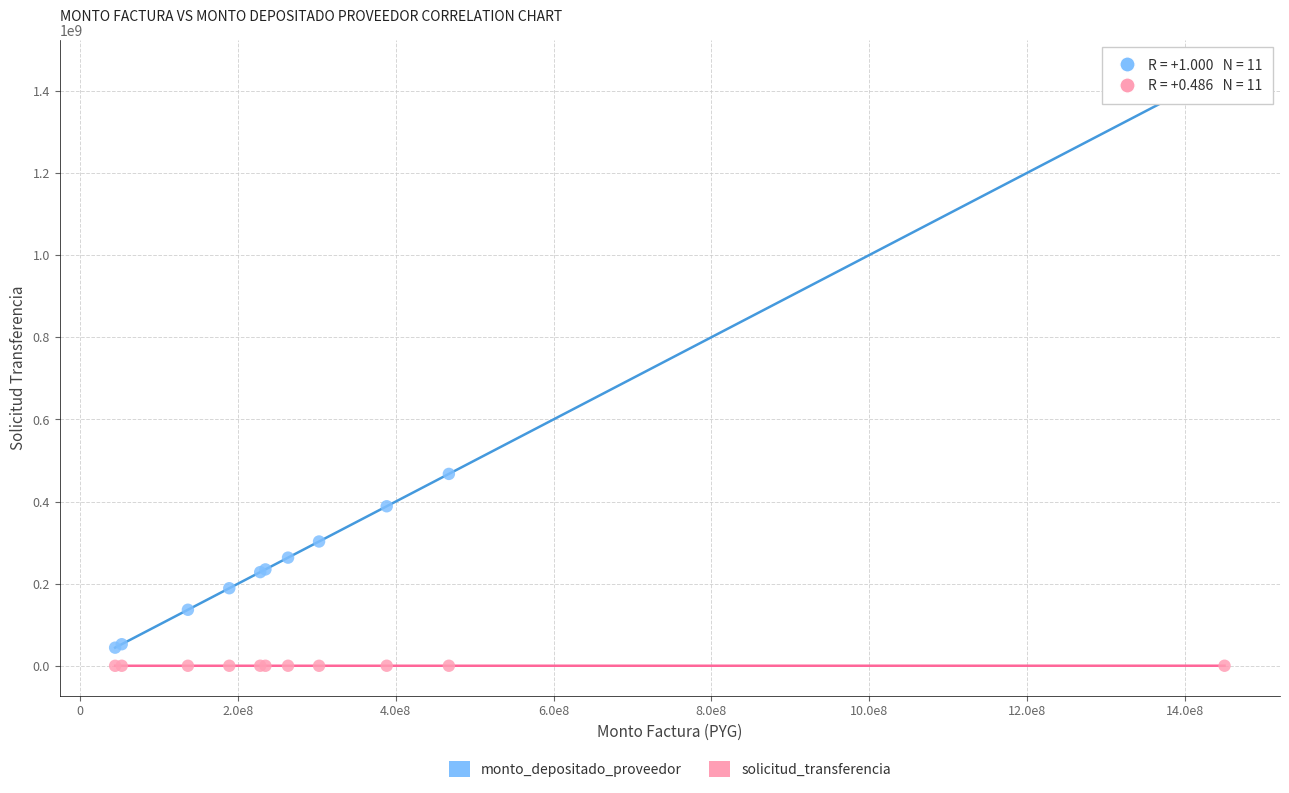

In the monto_depositado_proveedor series, what Y value is closest to 747325804?

467239205